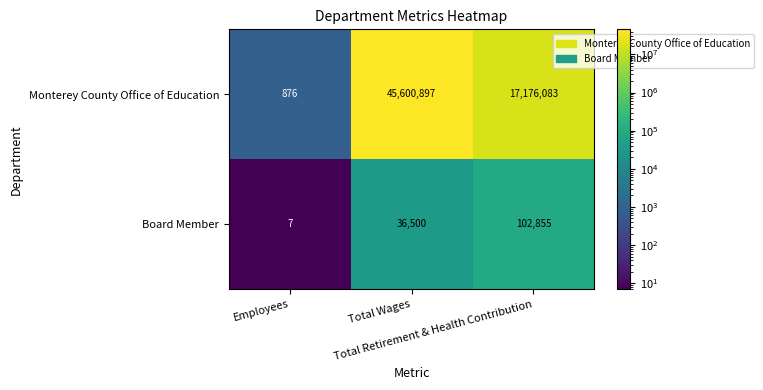

At how many categories does at least one series exceed 38618314?

1